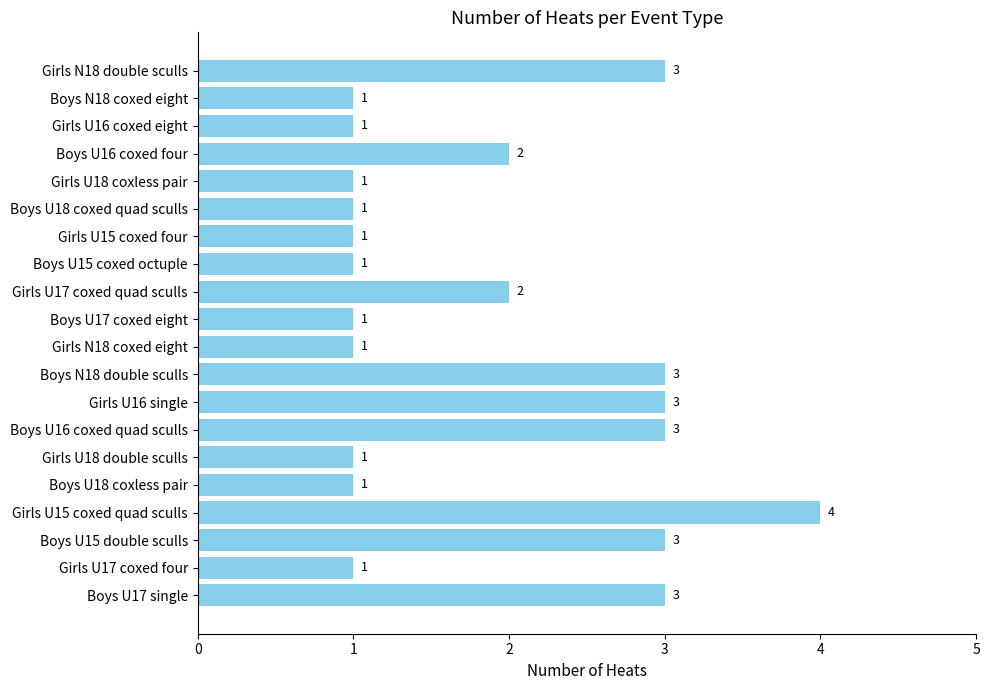

How many values are between 1 and 3?

19